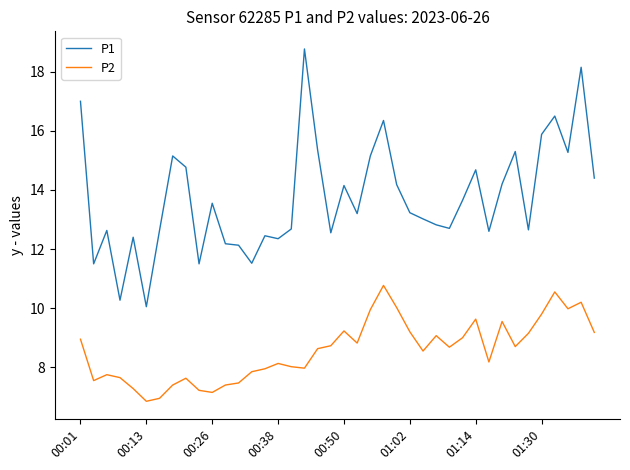

List the series in order of their overall mean, highest first.

P1, P2